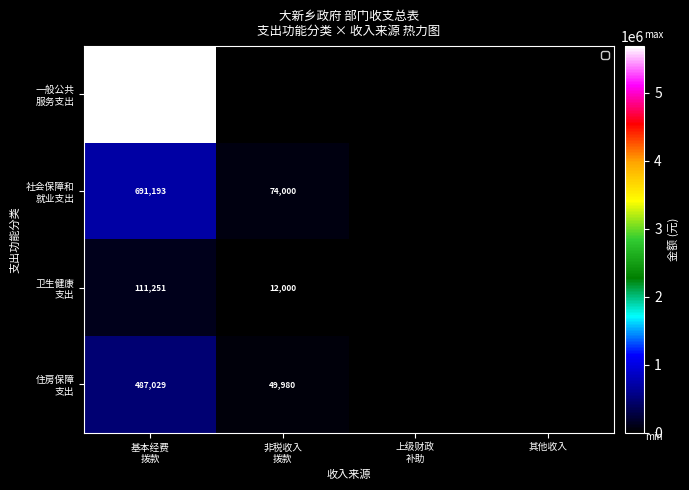

How many distinct data groups are displayed?

4